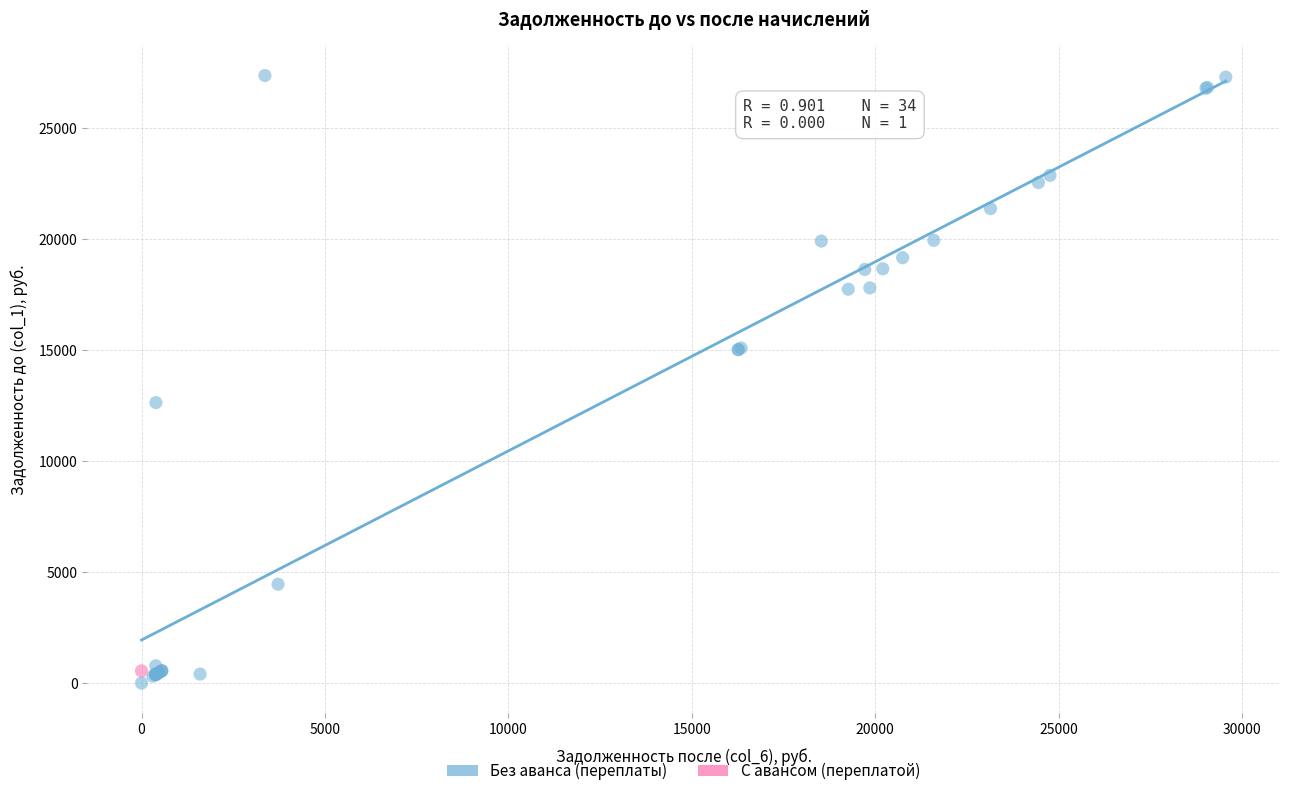

What are all the series names shown in the legend?

Без аванса (переплаты), С авансом (переплатой)